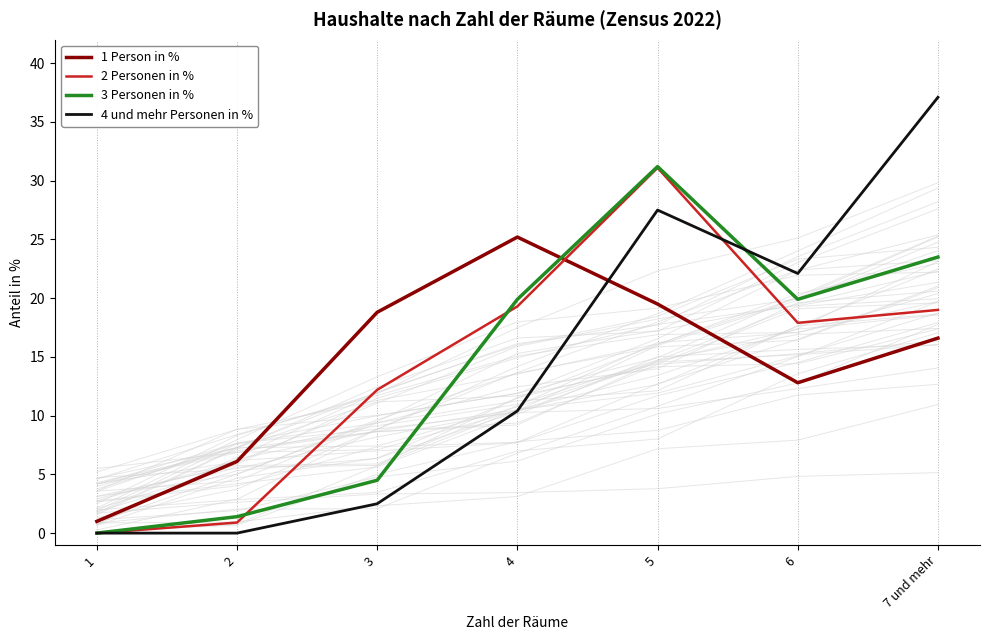

What position from the right is 2?

6